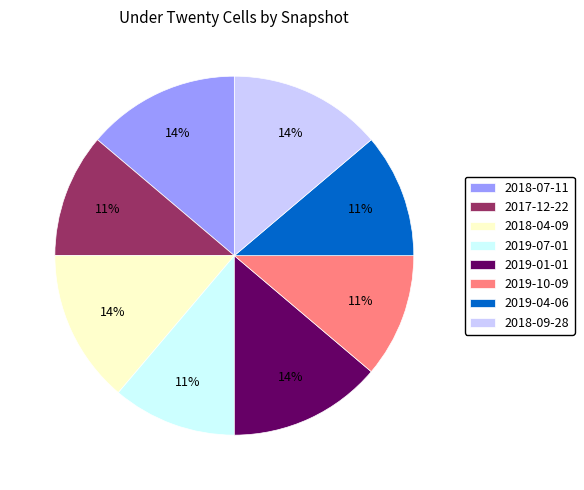

Is it true that 2018-09-28 is 14% of the pie?

True